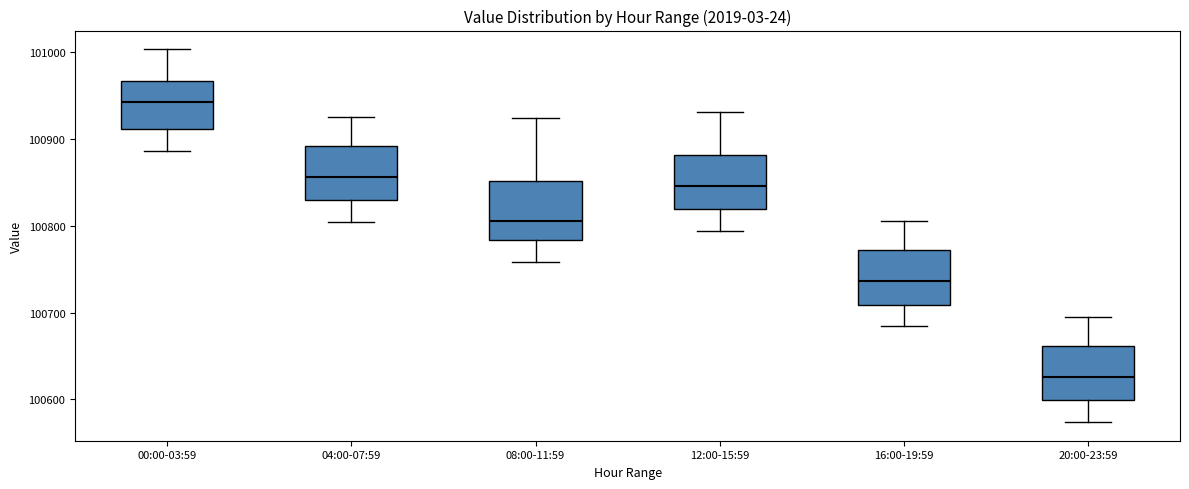

Where is the upper edge of the box for 16:00-19:59 on the y-axis? The values are not printed on the chart, so give them approximately, as read against the axis.

100770